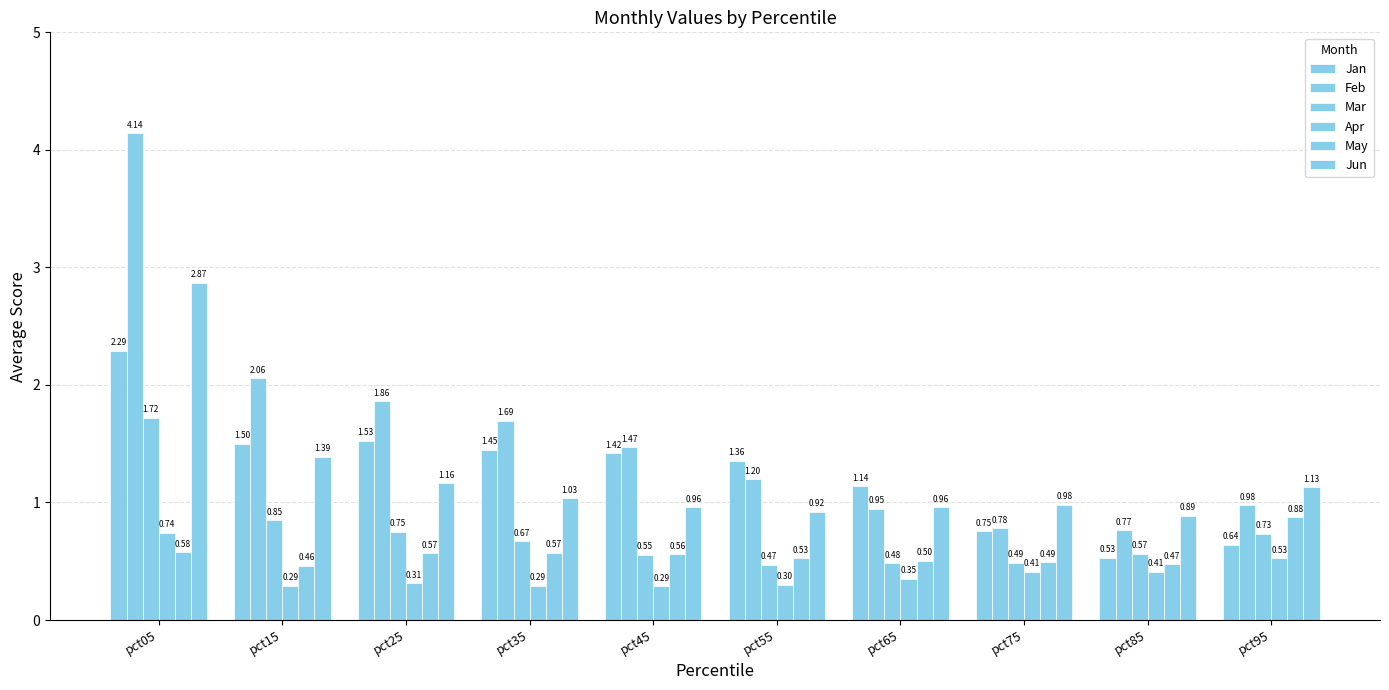

Is it true that Feb equals 3.0 at pct15?

False